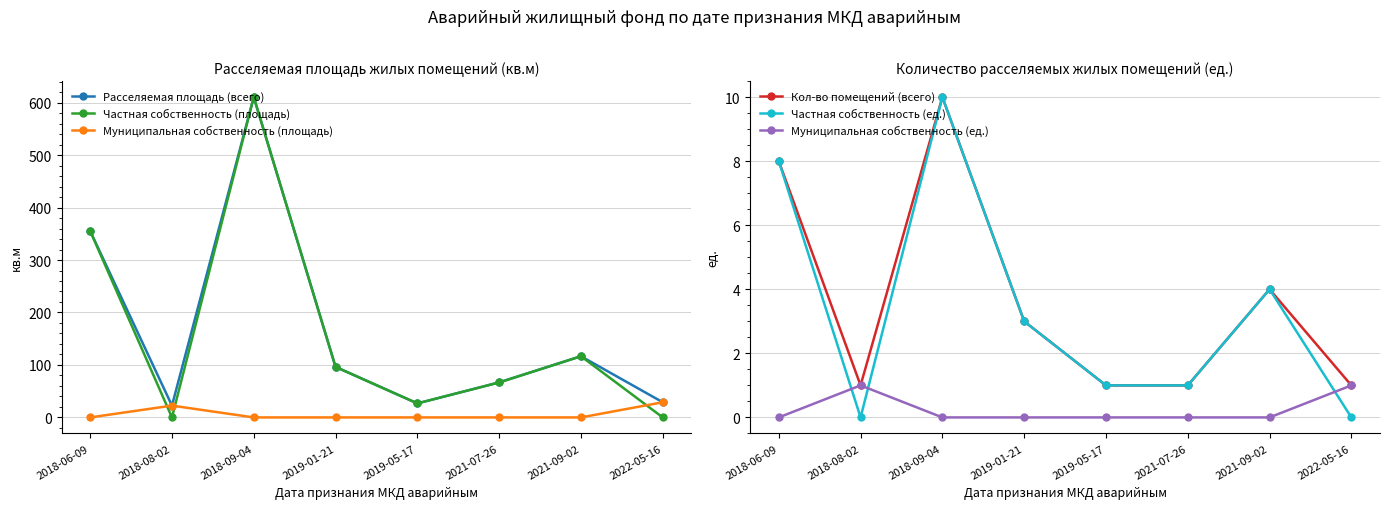

At which category is the sum across all series the highest?

2018-09-04